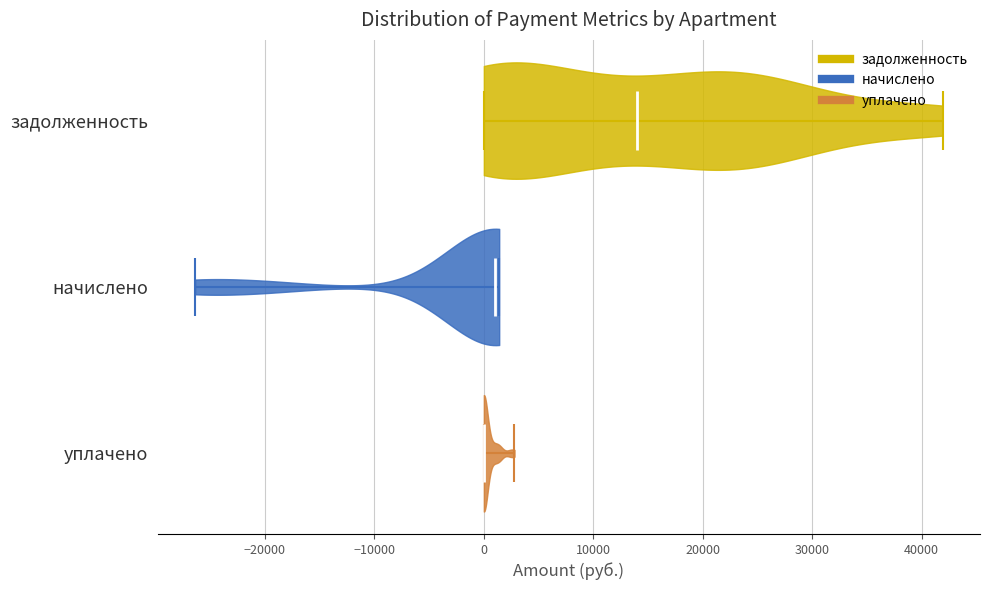

Reading bottom to top, read every violin against the x-axis: where its median line is, and the lowest and highest points it reaches. The values are not printed on the chart, so give them approximately, as read against the axis.

уплачено: median line 0, lowest point 0, highest point 3000
начислено: median line 1000, lowest point -26000, highest point 1000
задолженность: median line 14000, lowest point 0, highest point 42000